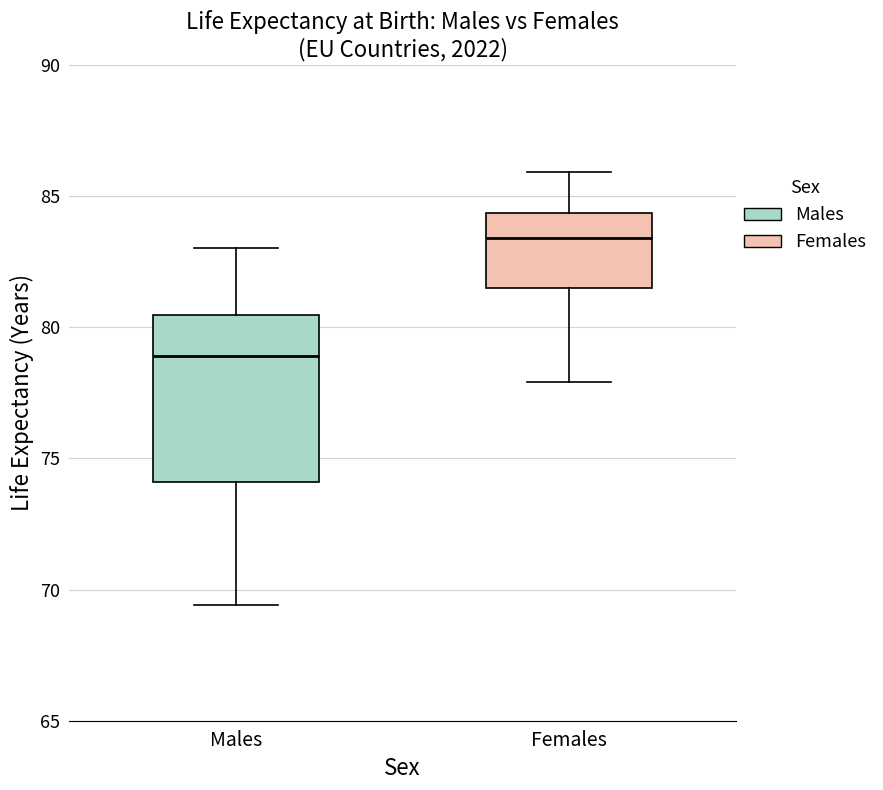

Comparing the boxes themselves (not the whiskers), which one is the tallest?

Males